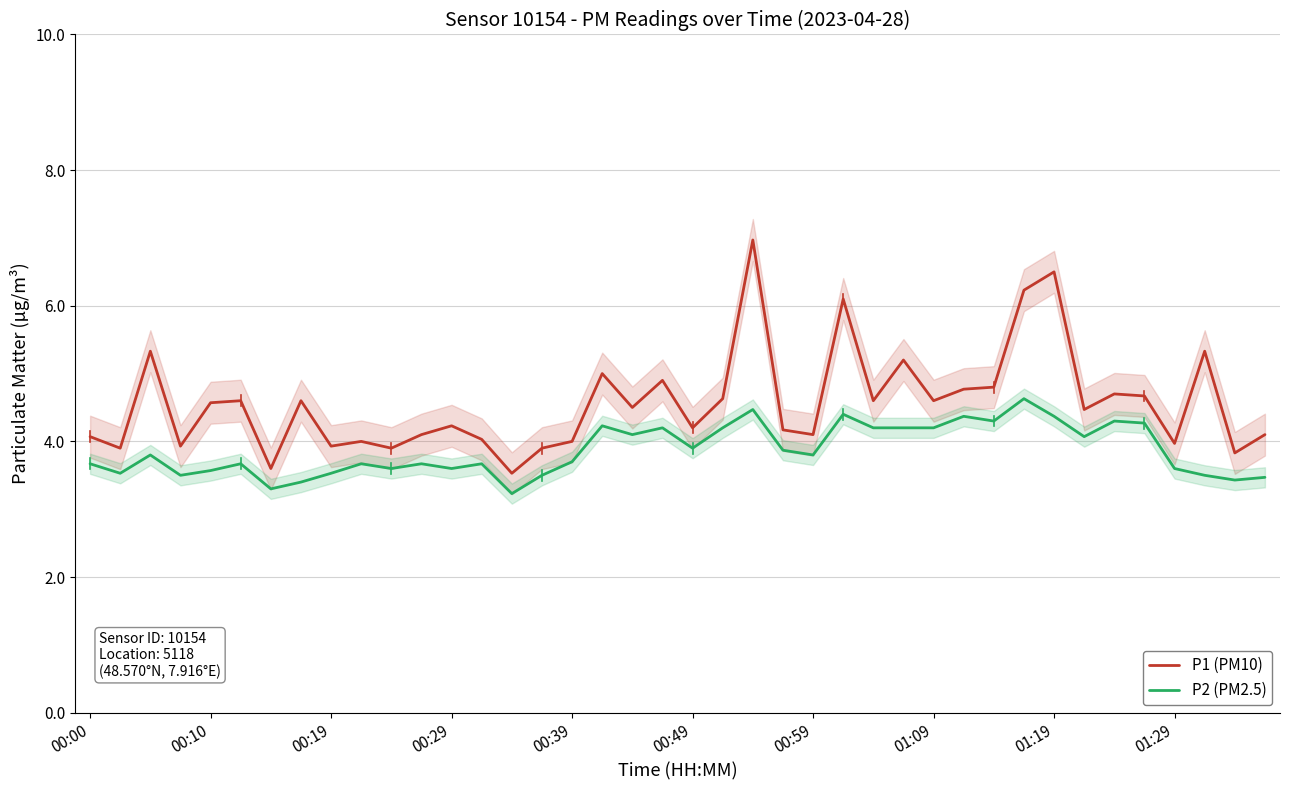

True or false: P2 (PM2.5) and P1 (PM10) cross at least once.

False